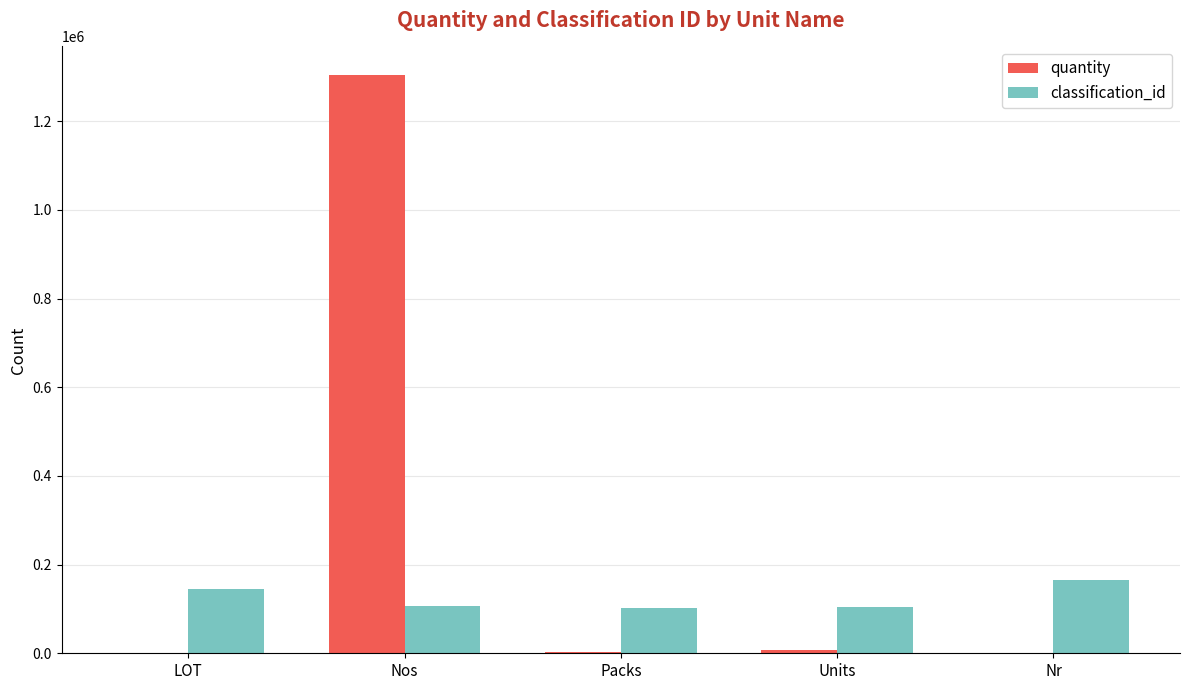

What are all the series names shown in the legend?

quantity, classification_id